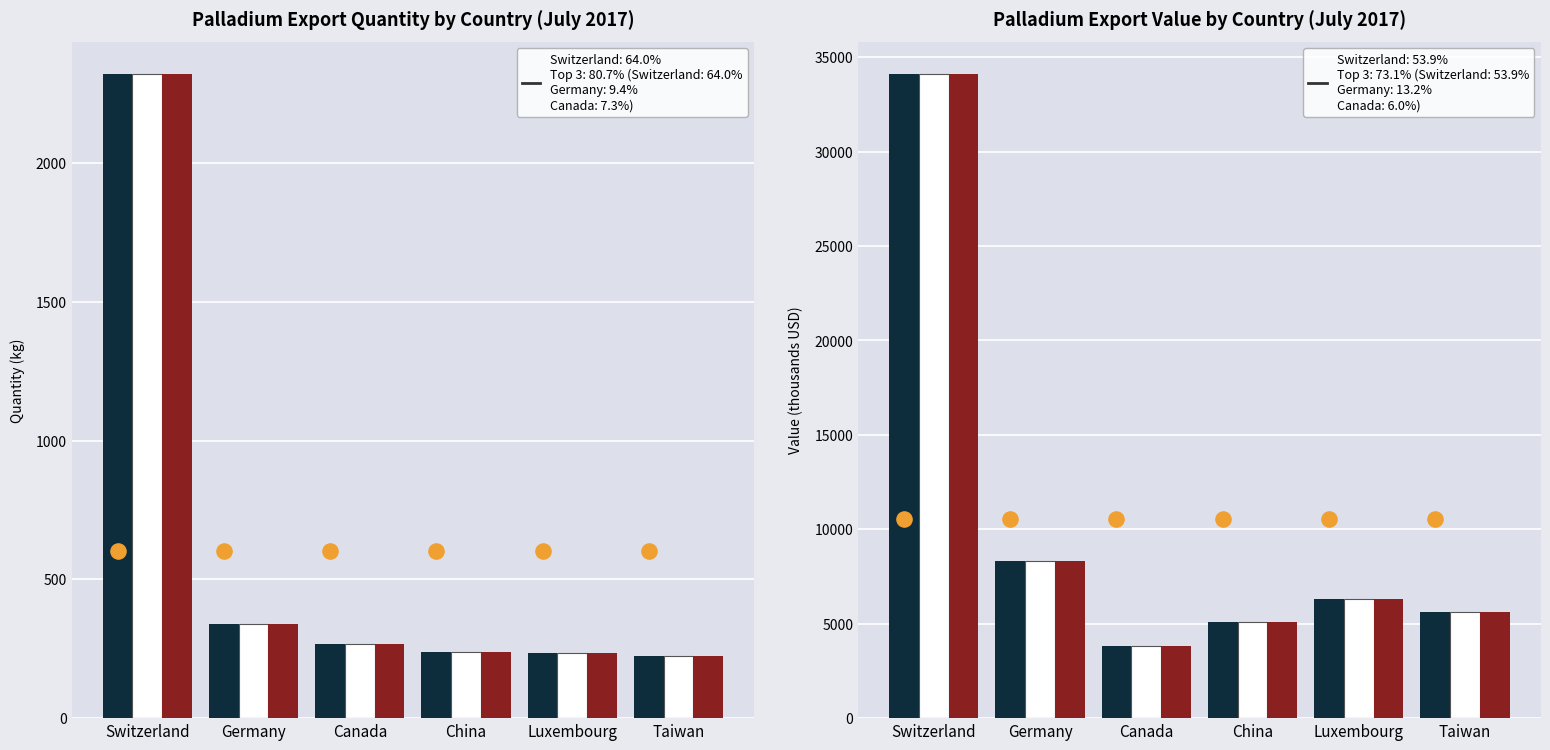

Is the value of Mean at Switzerland greater than the value of Palladium Value at China?

Yes